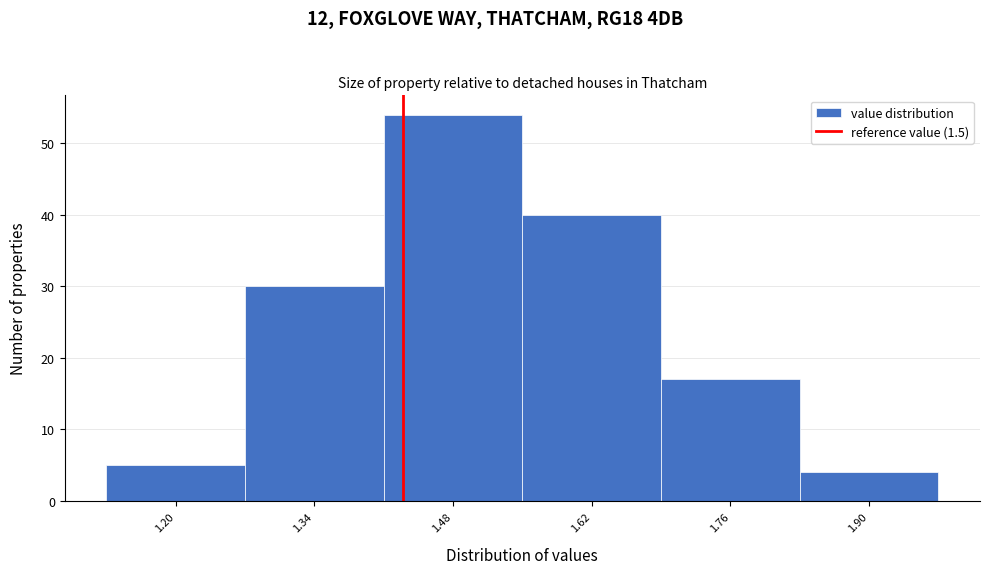

Reading left to right, what are all the values shown in this chart?

1.20=5	1.34=30	1.48=54	1.62=40	1.76=17	1.90=4